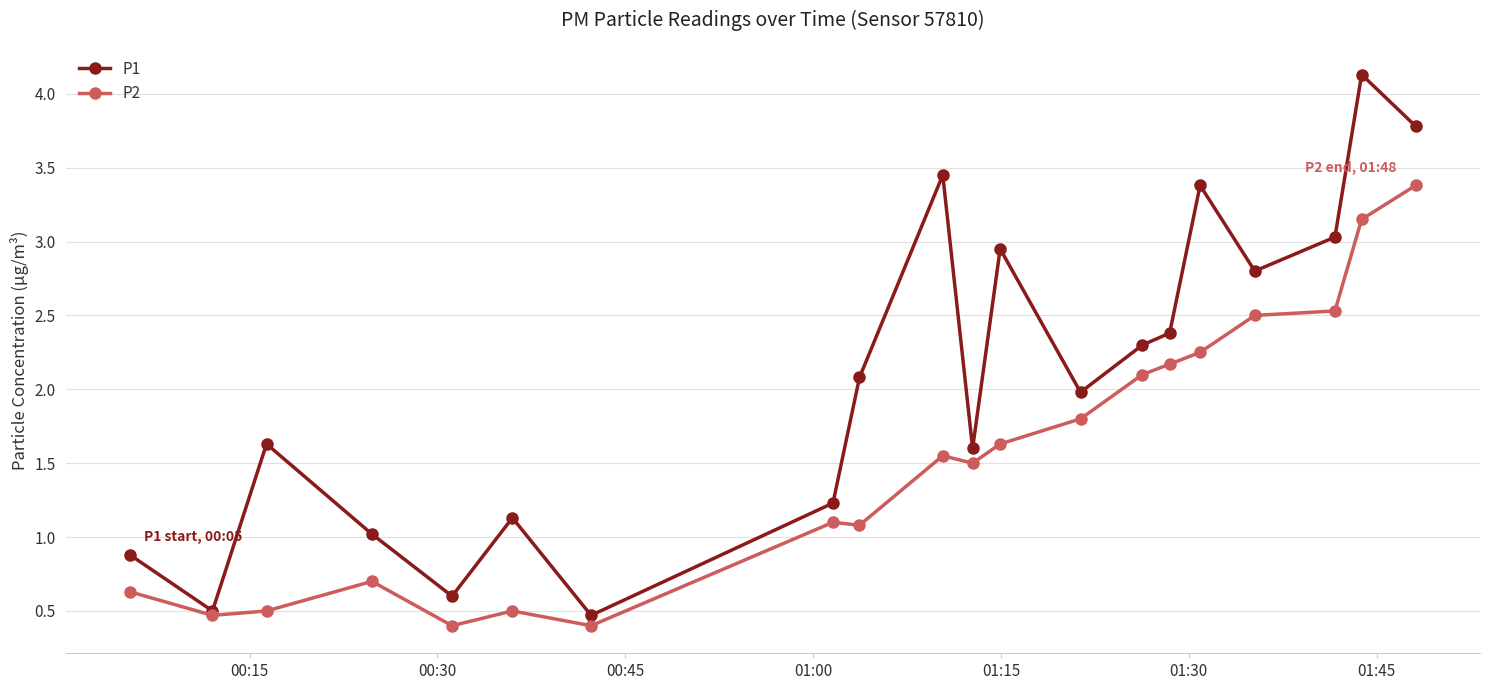

What is the sum of all P2 values?

30.3